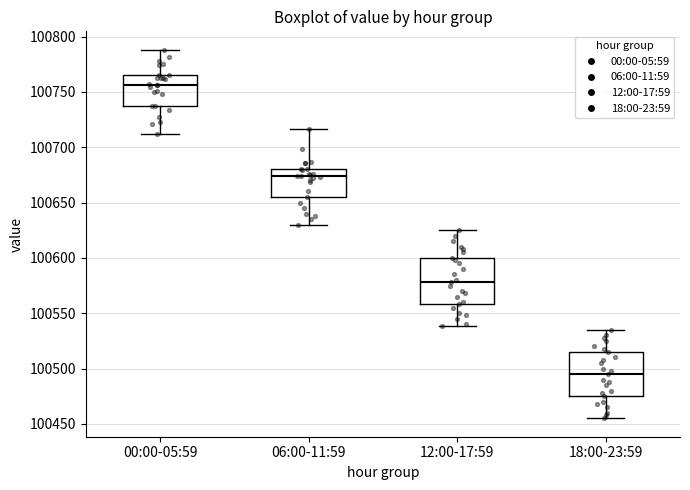

Reading left to right, read every box against the y-axis: the position of its median line, the range the box covers, and the ends of its whiskers. The values are not printed on the chart, so give them approximately, as read against the axis.

00:00-05:59: median 100755, box 100735 to 100765, whiskers 100710 to 100790
06:00-11:59: median 100675, box 100655 to 100680, whiskers 100630 to 100715
12:00-17:59: median 100580, box 100560 to 100600, whiskers 100540 to 100625
18:00-23:59: median 100495, box 100475 to 100515, whiskers 100455 to 100535